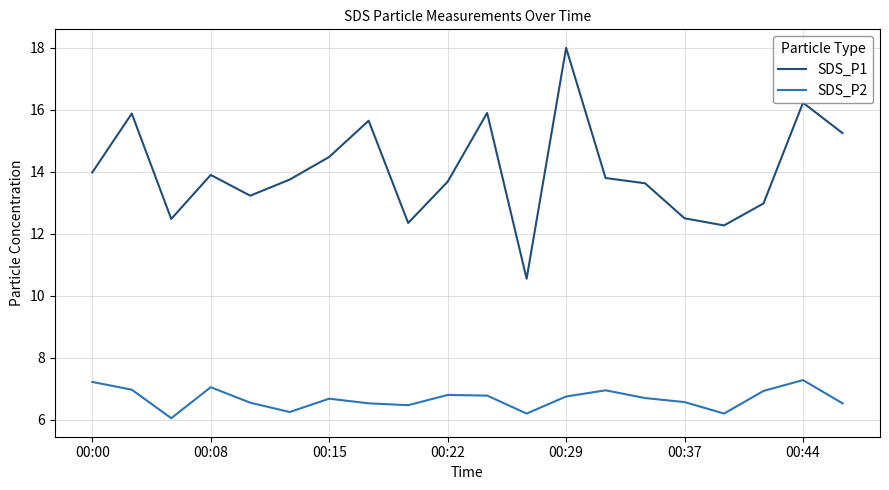

True or false: SDS_P1 and SDS_P2 cross at least once.

False